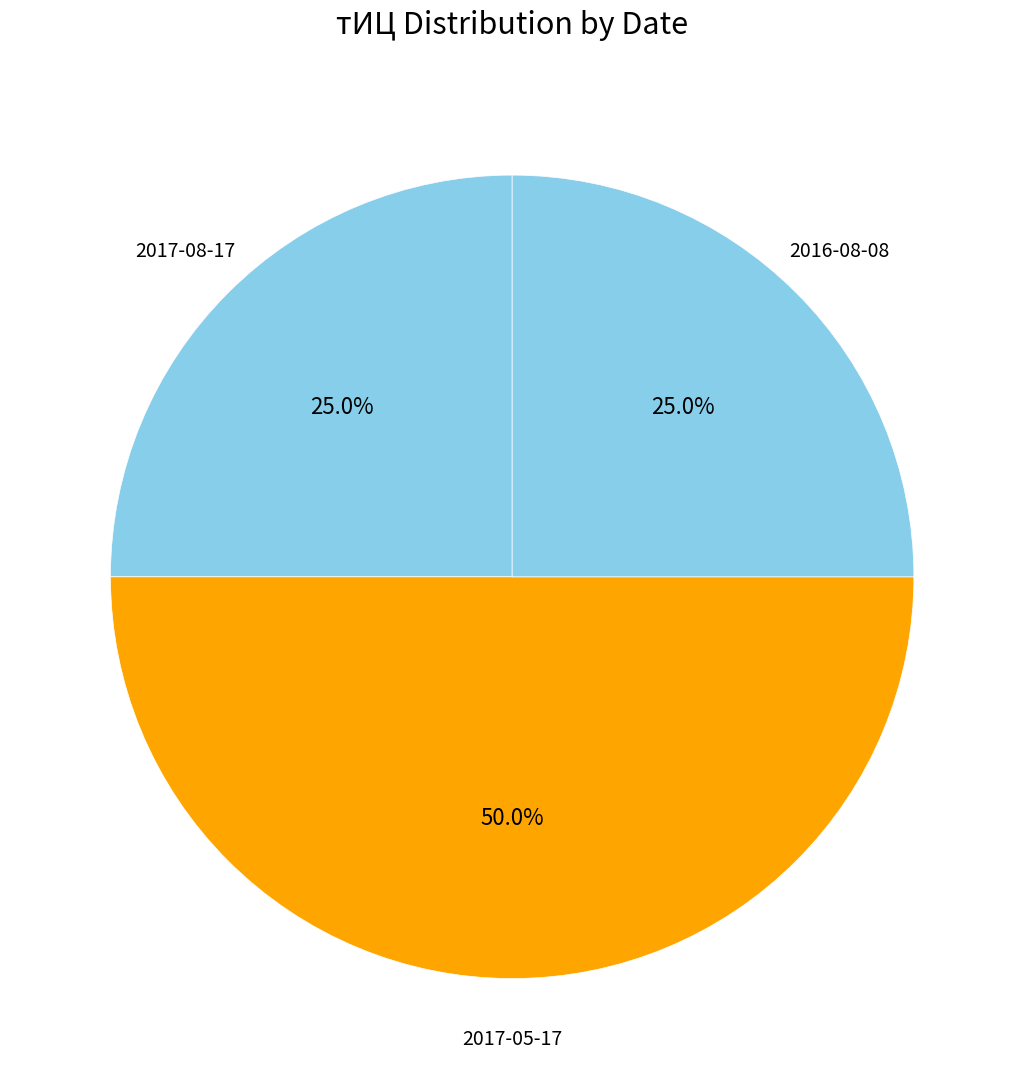

To the nearest percent, what is the average slice percentage?

33%